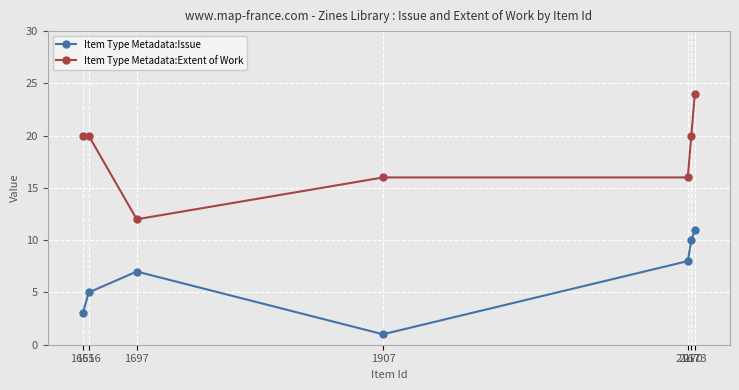

Reading left to right, extract all data points from this chart.

Item Type Metadata:Issue: 1651=3	1656=5	1697=7	1907=1	2167=8	2170=10	2173=11
Item Type Metadata:Extent of Work: 1651=20	1656=20	1697=12	1907=16	2167=16	2170=20	2173=24